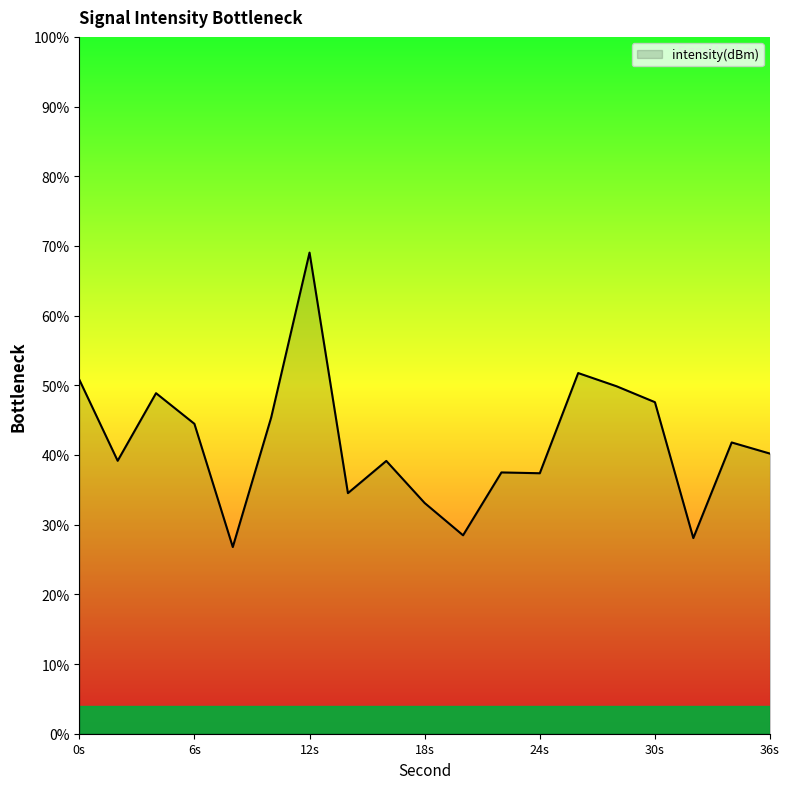

What is the difference between the maximum and minimum values?

42.3